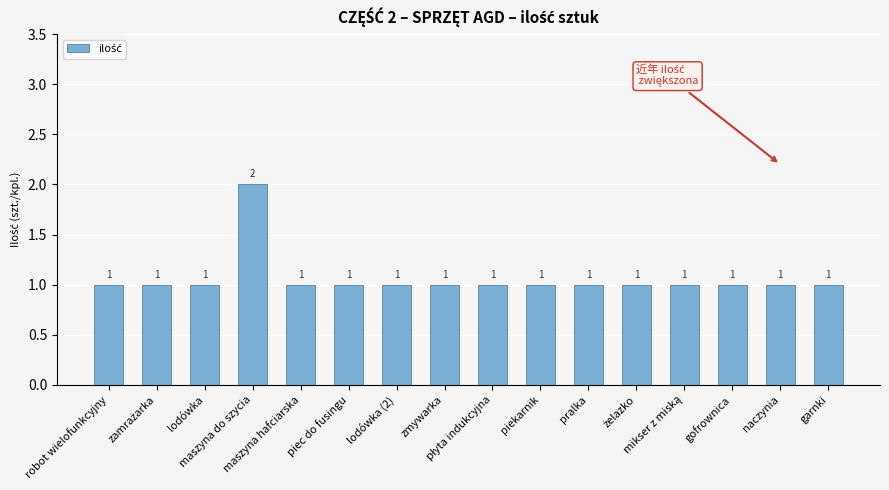

Count the values in the range 1 to 2.

16